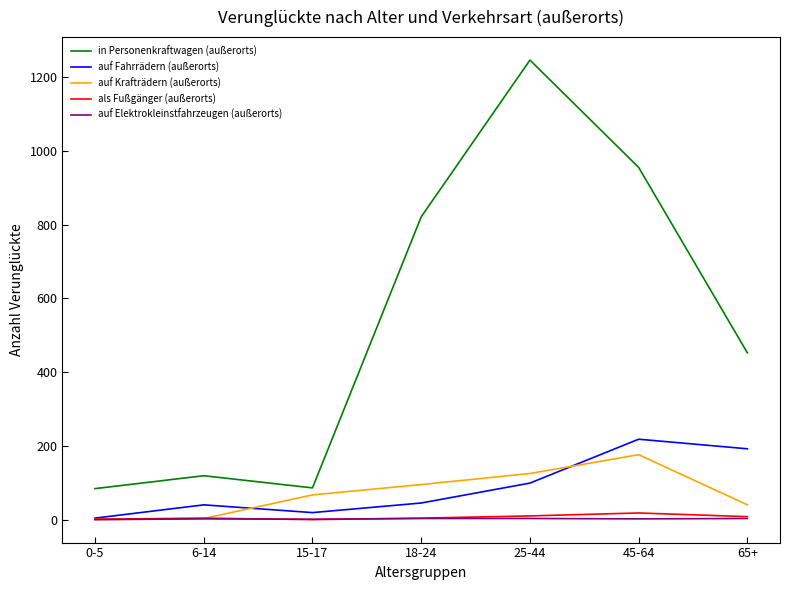

Does the chart have visible grid lines?

No